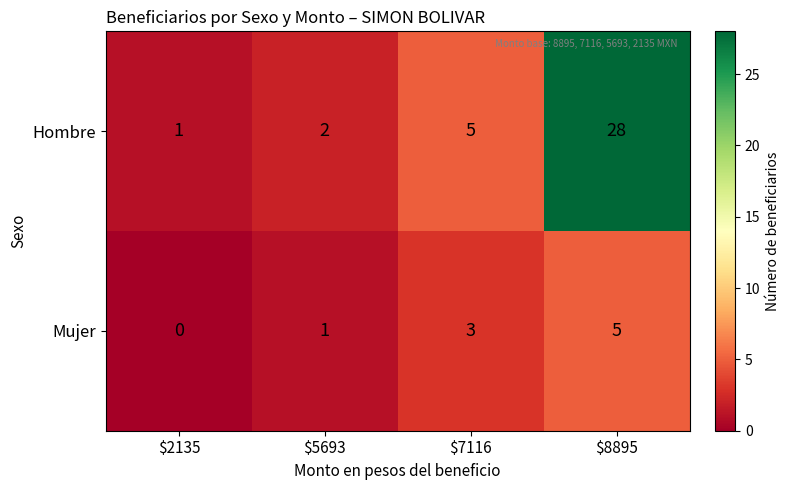

List the series in order of their peak value, lowest first.

Mujer, Hombre